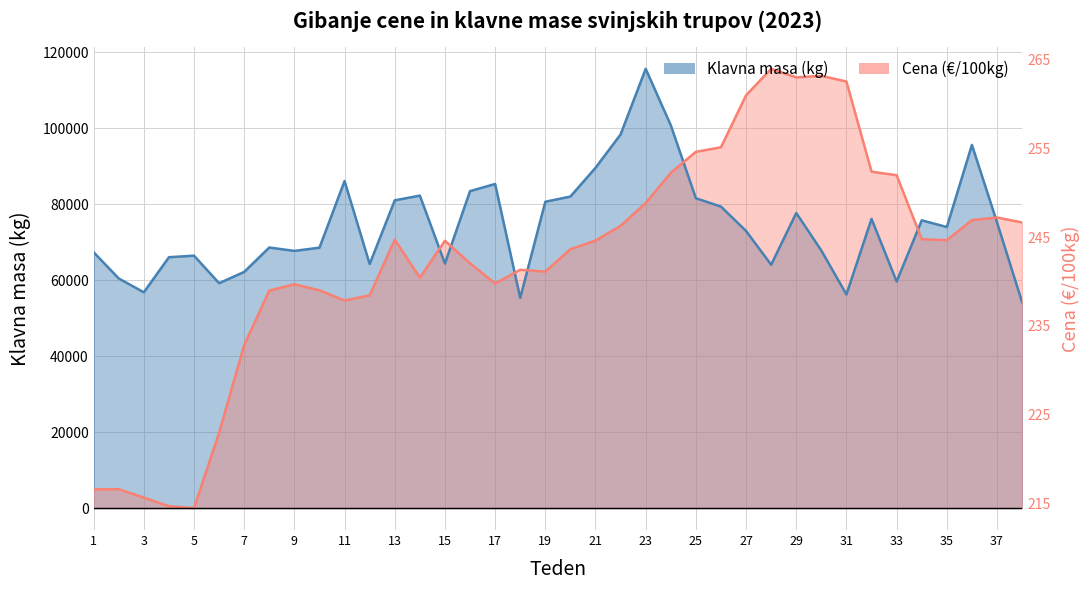

What is the sum of the Klavna masa (kg) values at 2 and 32?

136637.0